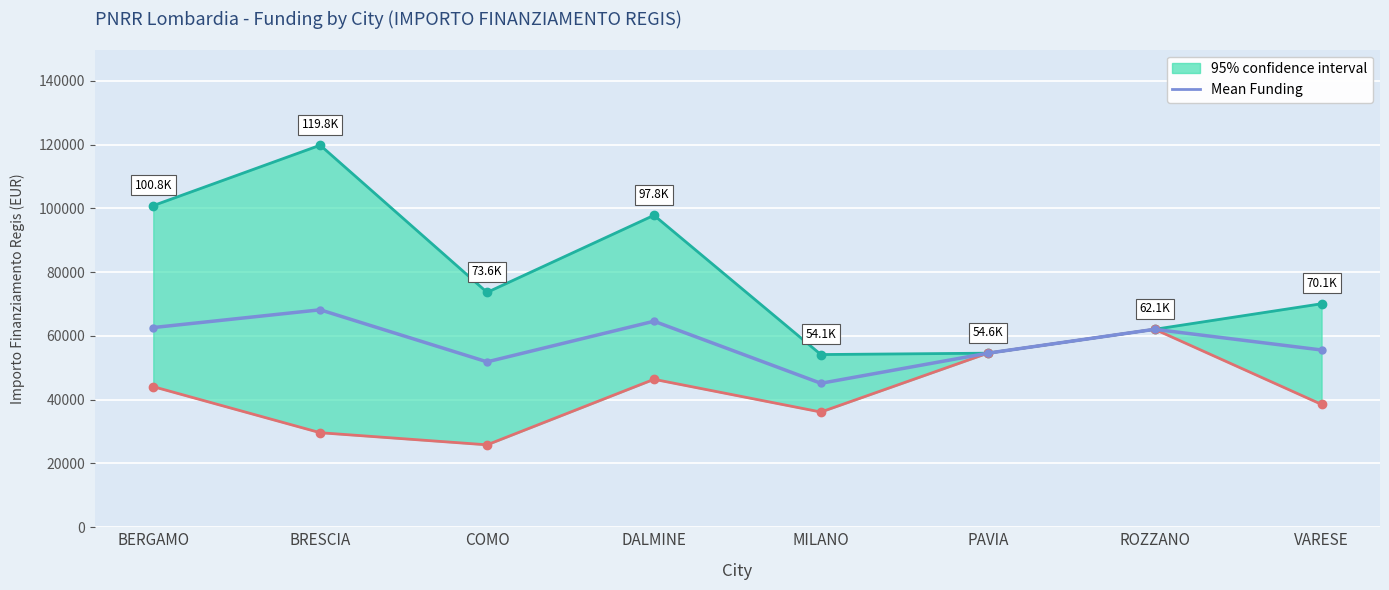

What is the approximate value at PAVIA?

54577.6